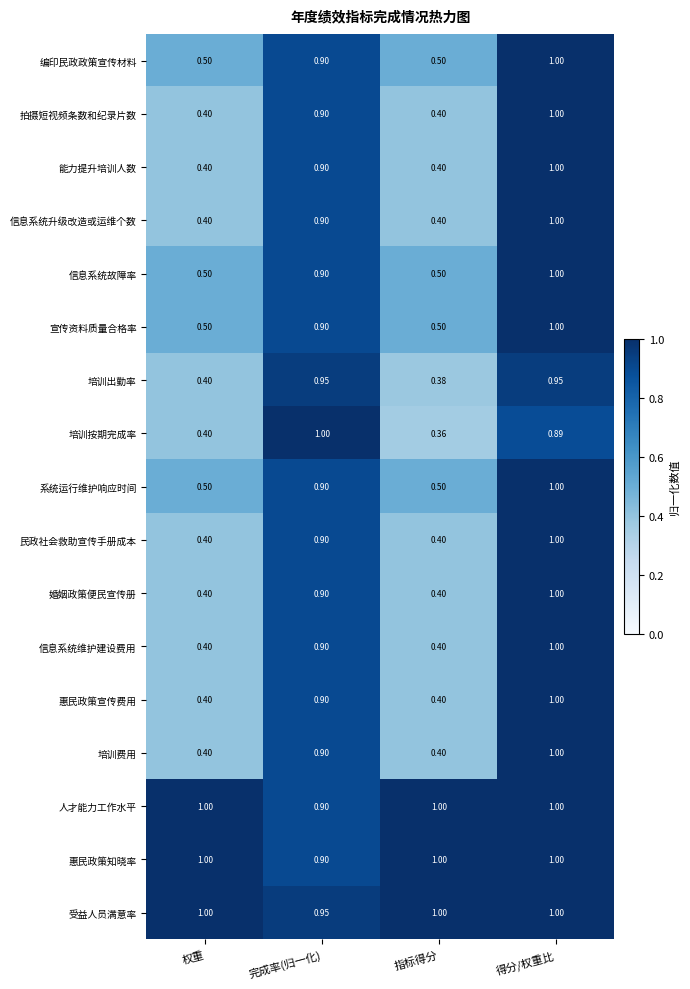

Which series has the largest total across all categories?

受益人员满意率